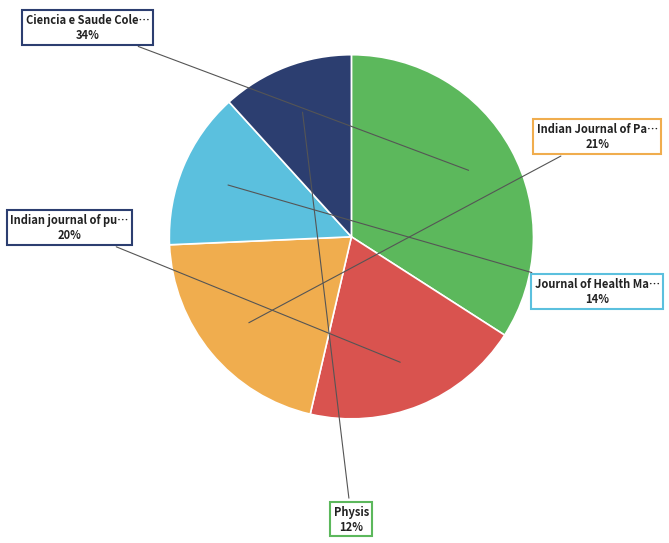

Is there a majority slice in this chart?

No